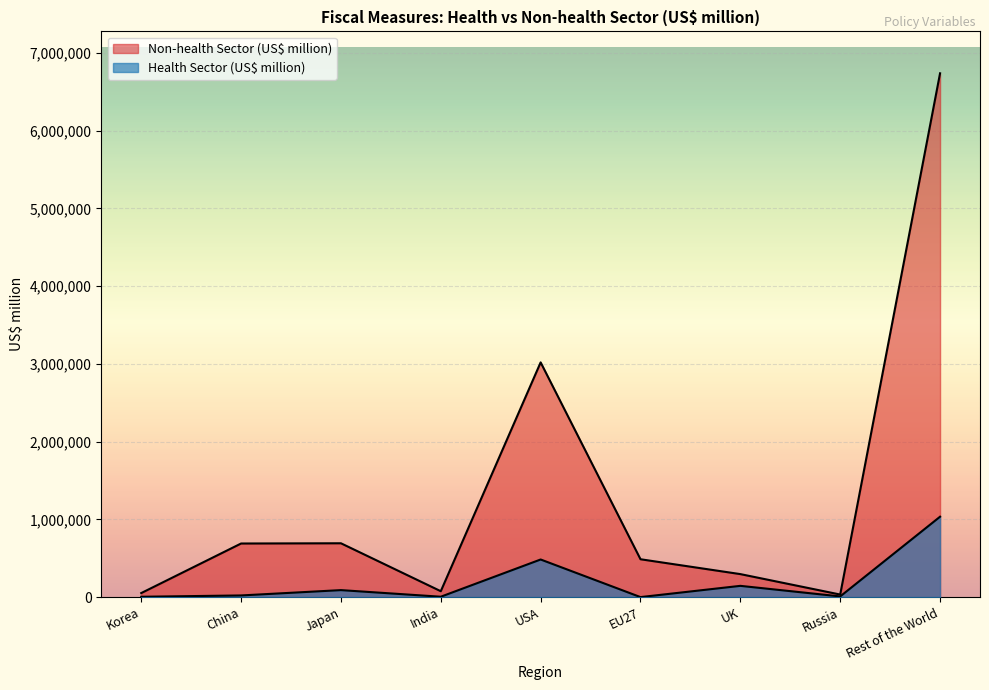

How many lines are shown in the chart?

2